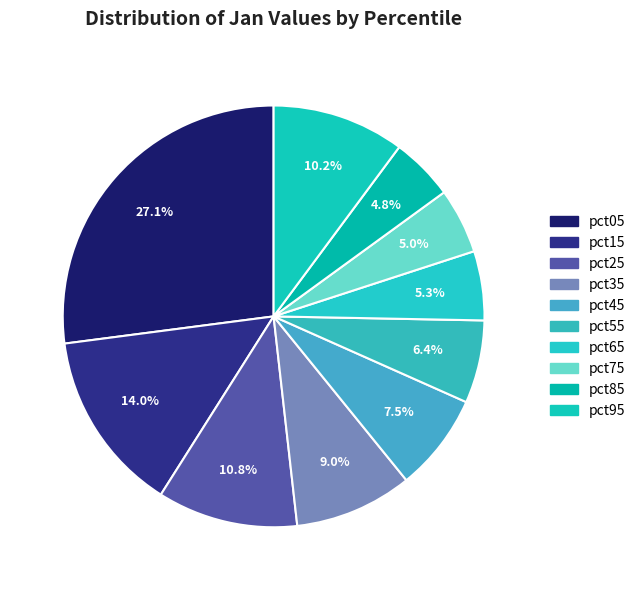

How many segments does this pie chart have?

10